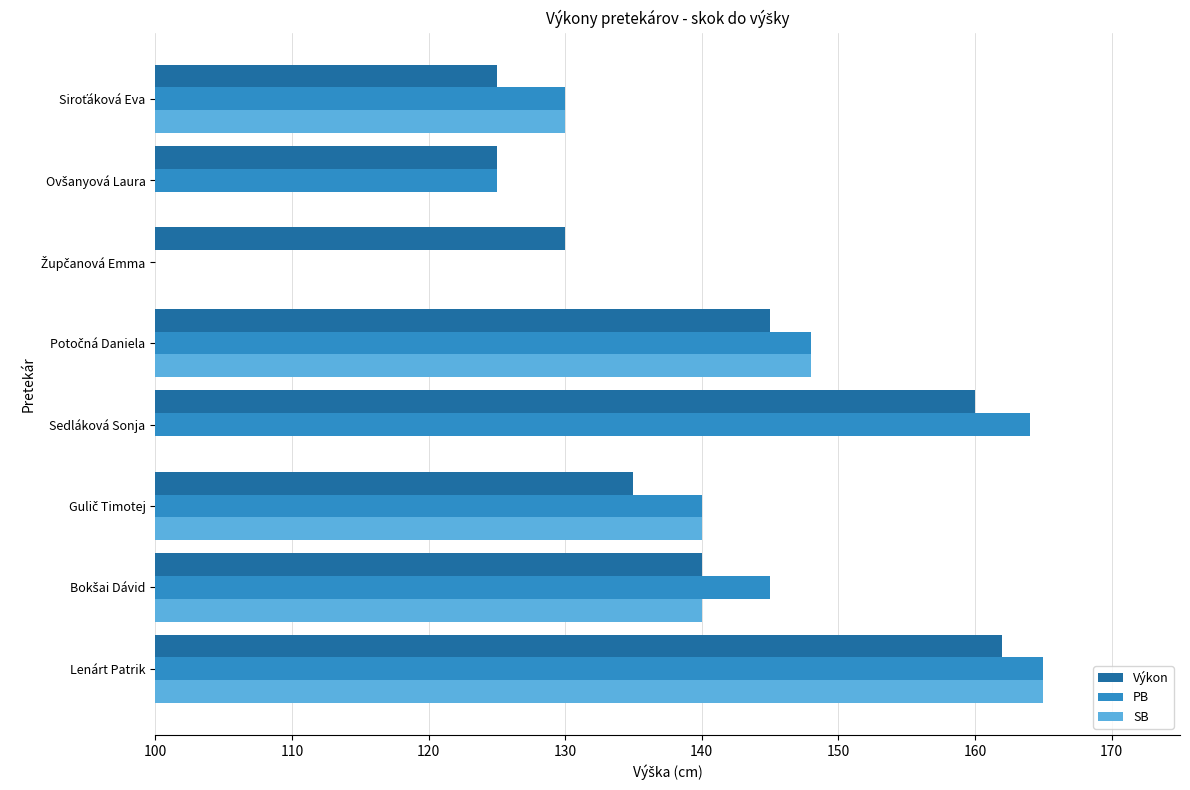

What is the value of the Výkon bar at the 1st from the left?

162